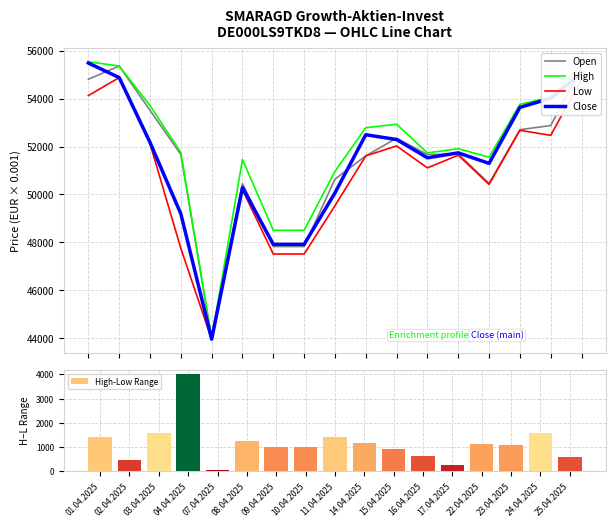

How many distinct data groups are displayed?

5